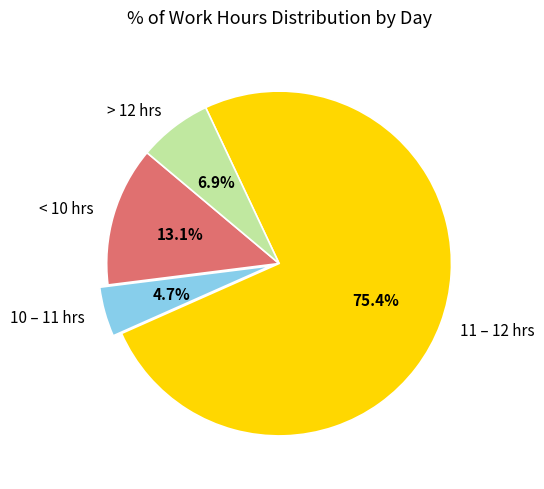

What percentage do 10 – 11 hrs and > 12 hrs together represent?

11.6%